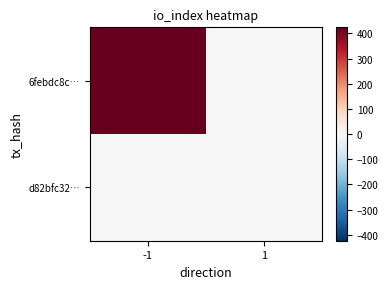

Reading left to right, extract all data points from this chart.

6febdc8c…: -1=424	1=0
d82bfc32…: -1=0	1=0